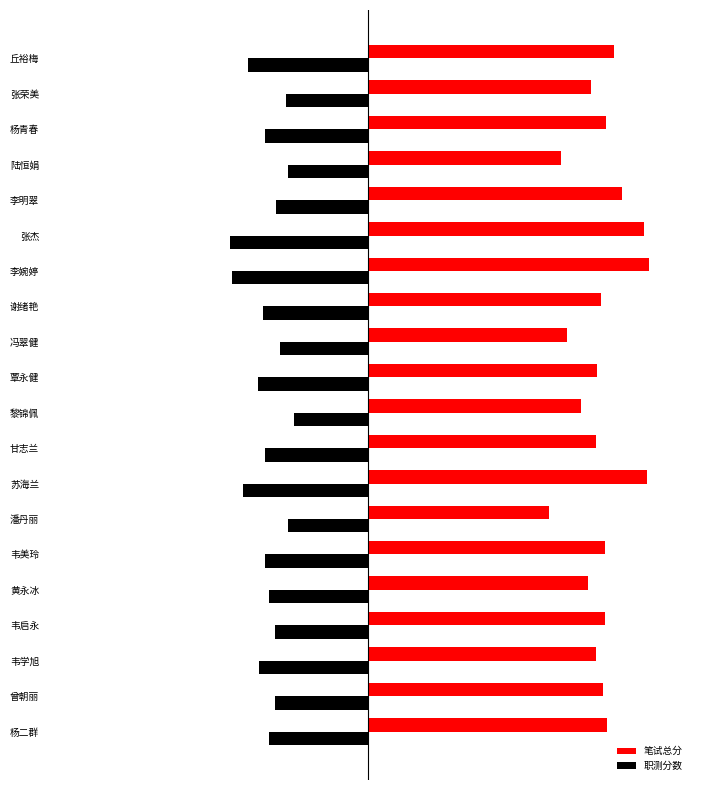

List the series in order of their overall mean, highest first.

笔试总分, 职测分数